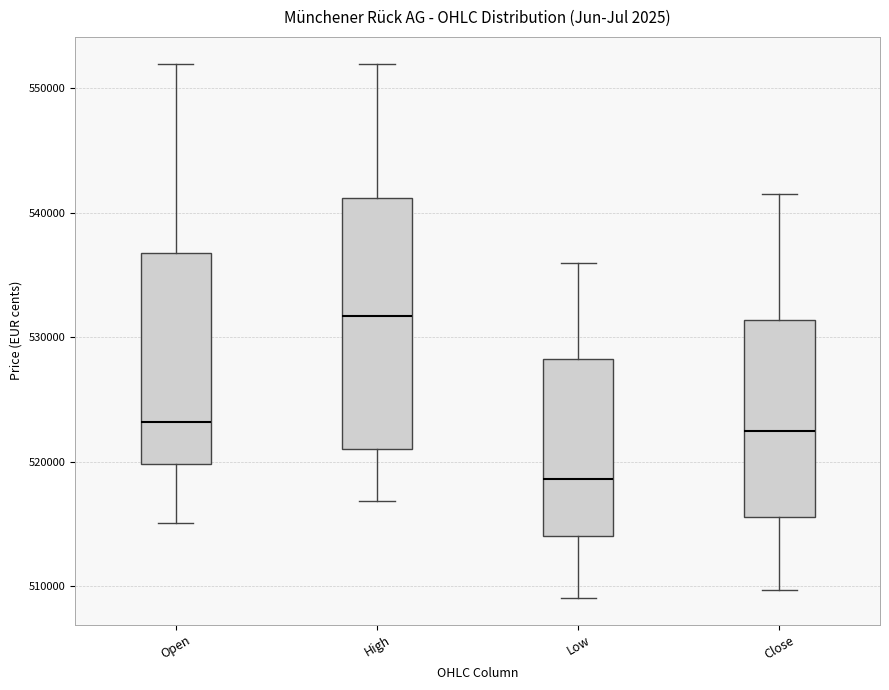

Which box's median line is the highest?

High